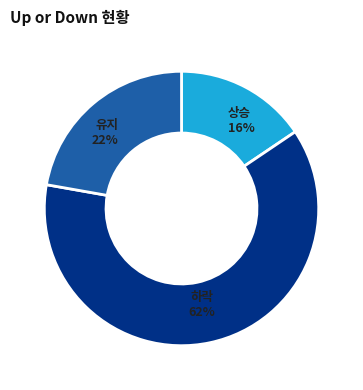

To the nearest percent, what is the average slice percentage?

33%